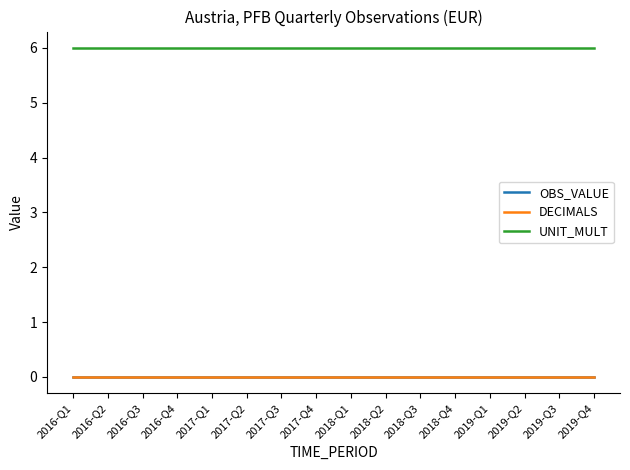

What position from the right is 2018-Q1?

8